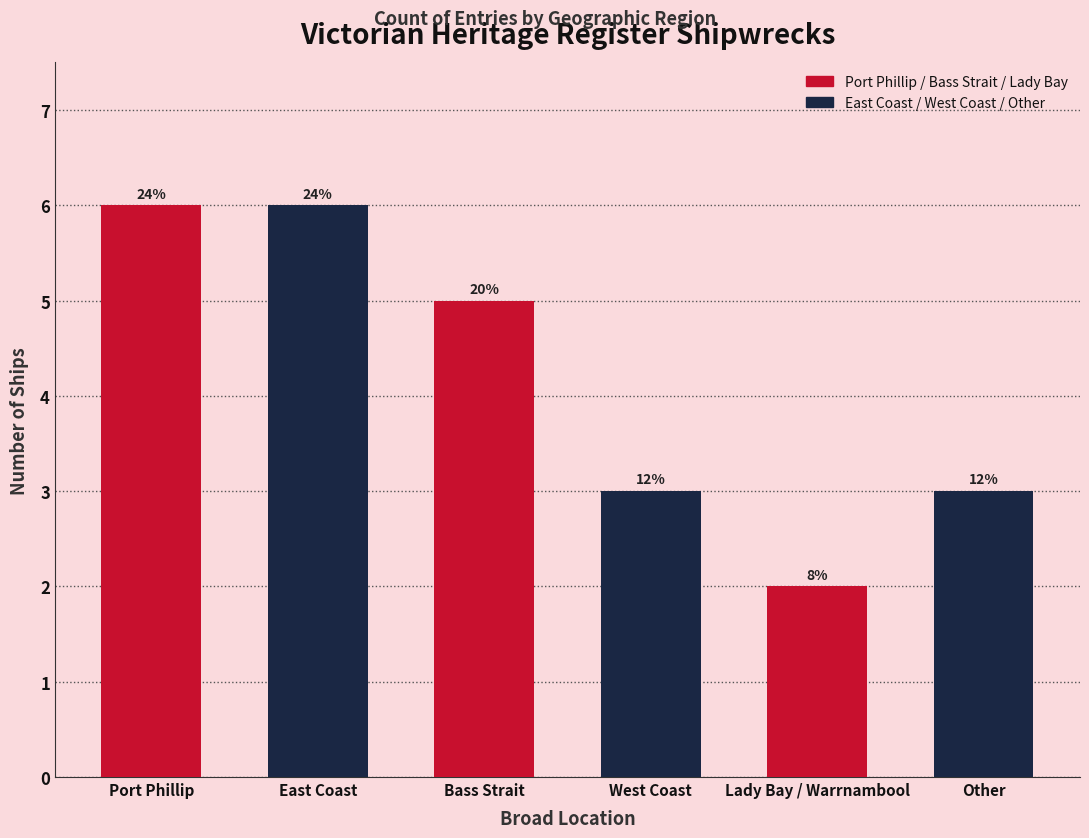

Are the bars horizontal?

No